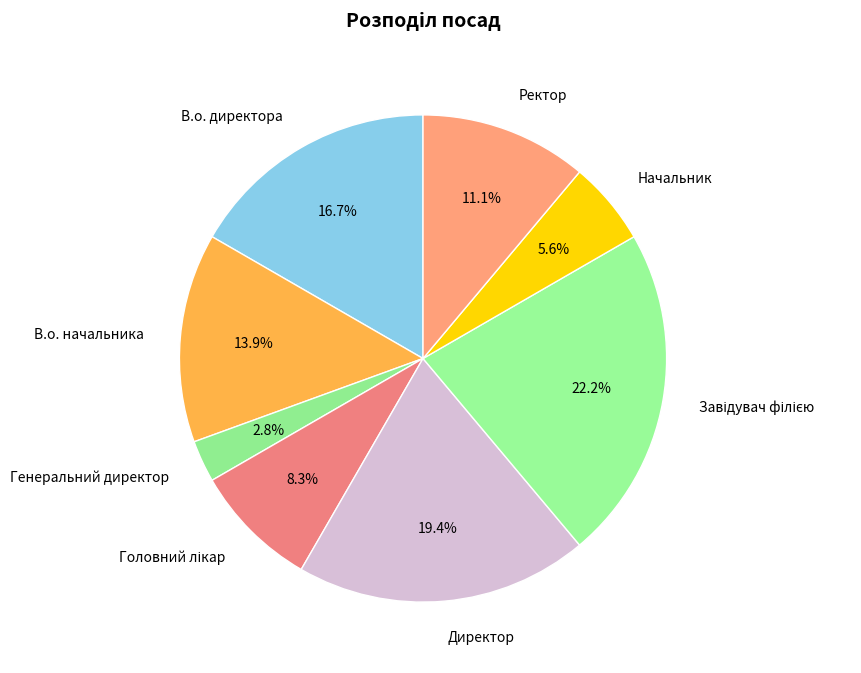

Is it true that Ректор is 11% of the pie?

True